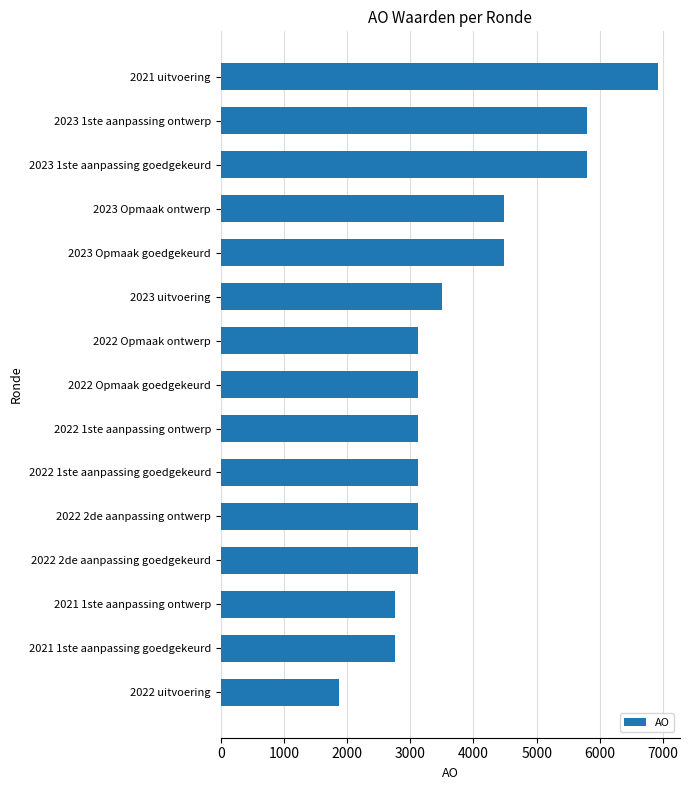

At which category does the chart reach its minimum across all series?

2022 uitvoering